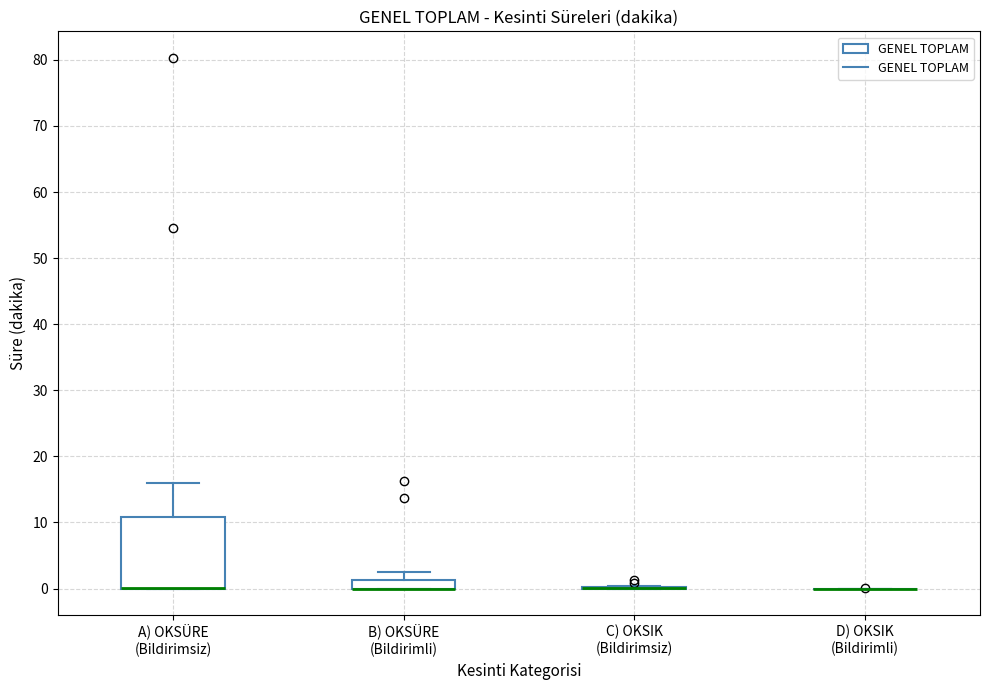

Which box is the tallest, from its lower edge to its upper edge?

A) OKSÜRE (Bildirimsiz)